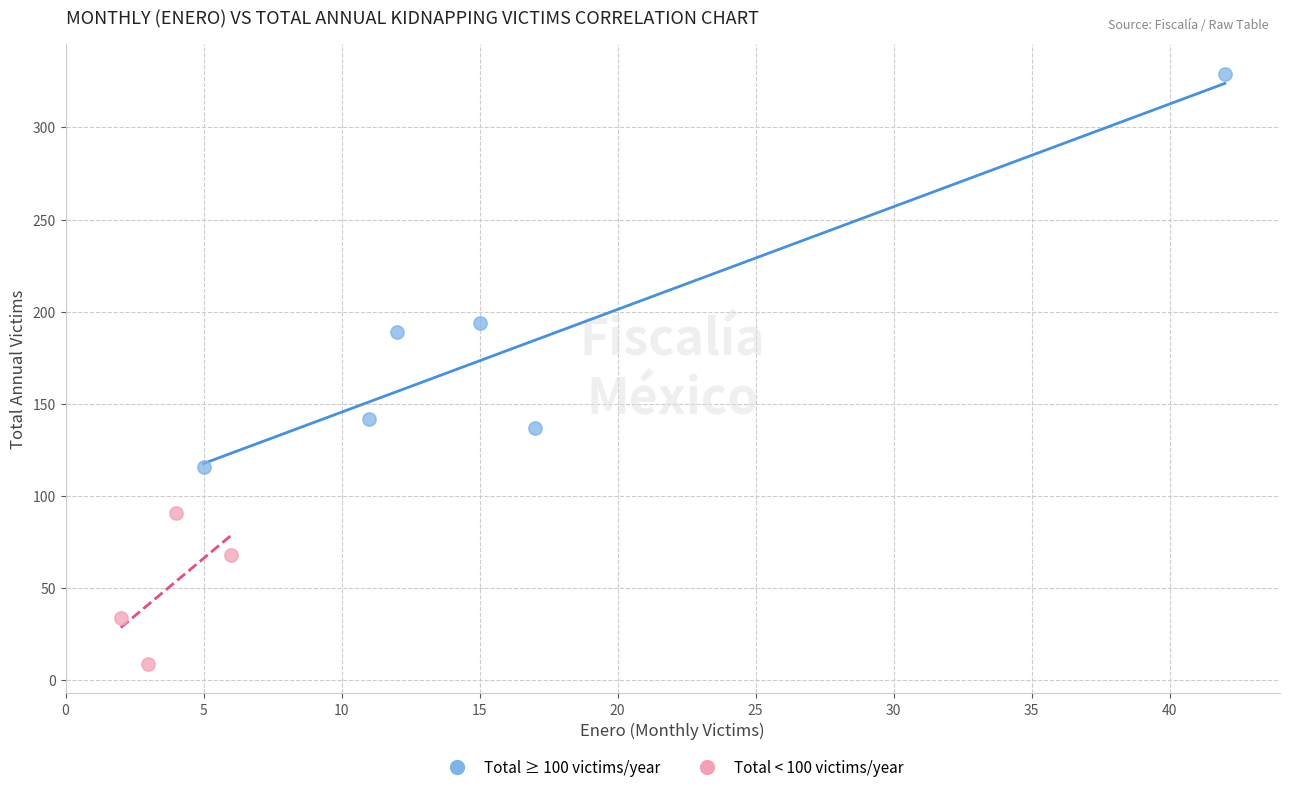

What are all the series names shown in the legend?

Total ≥ 100 victims/year, Total < 100 victims/year